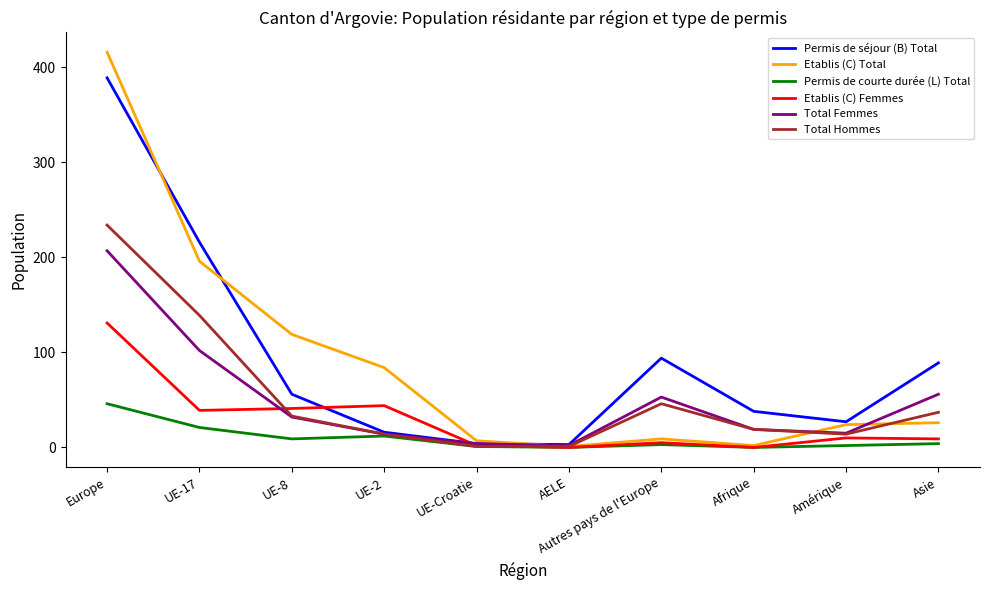

Is the value of Permis de séjour (B) Total at UE-8 greater than the value of Etablis (C) Femmes at UE-8?

Yes